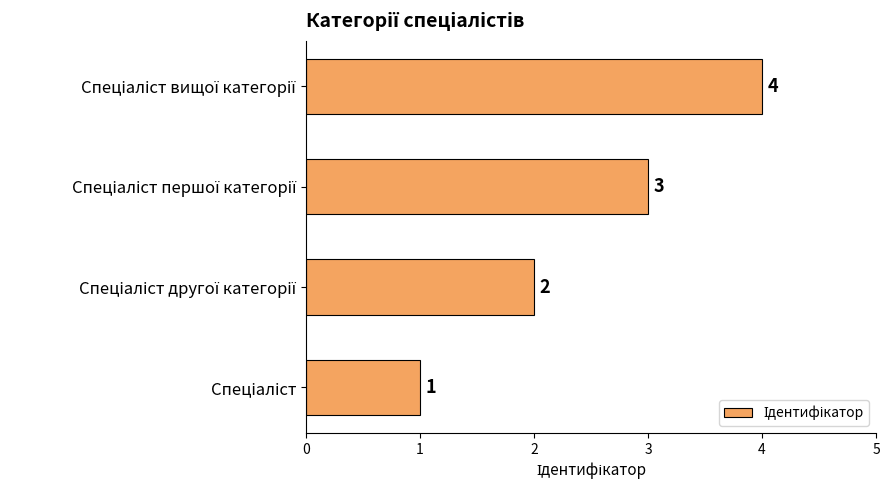

What is the difference between the maximum and minimum values?

3